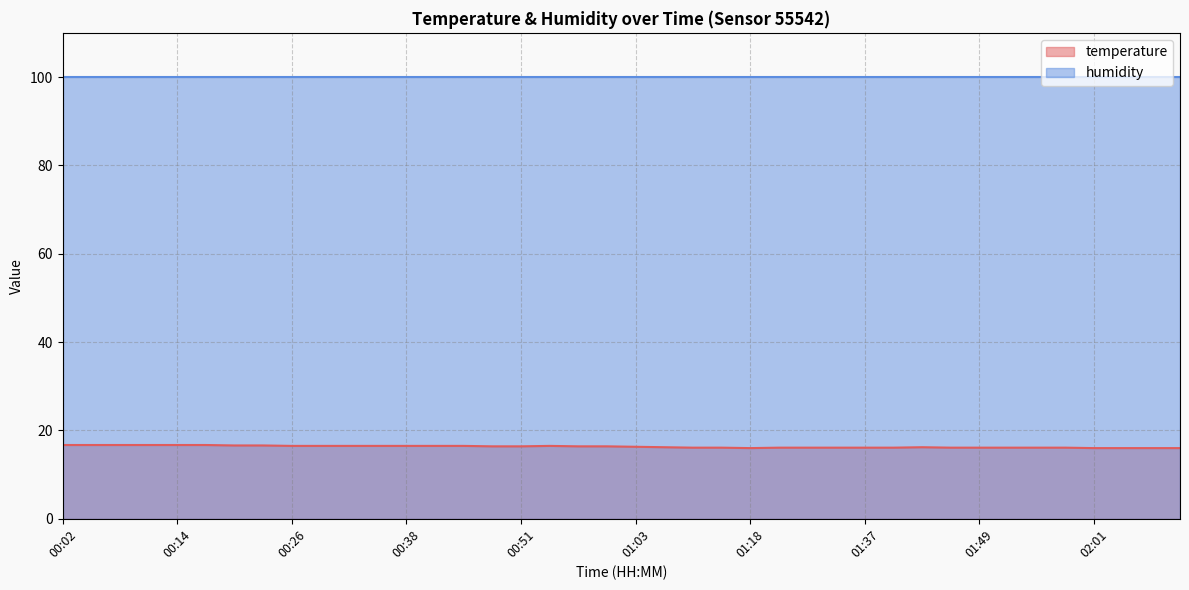

What is the change in value from 00:11 to 01:40?

-0.6